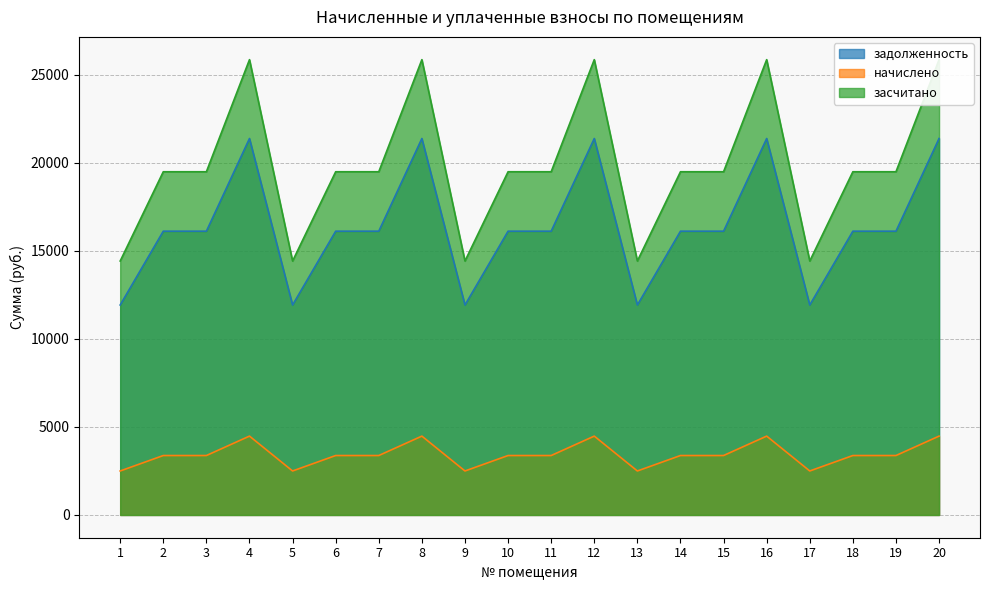

True or false: задолженность has a value of 27578.6 at 19.

False